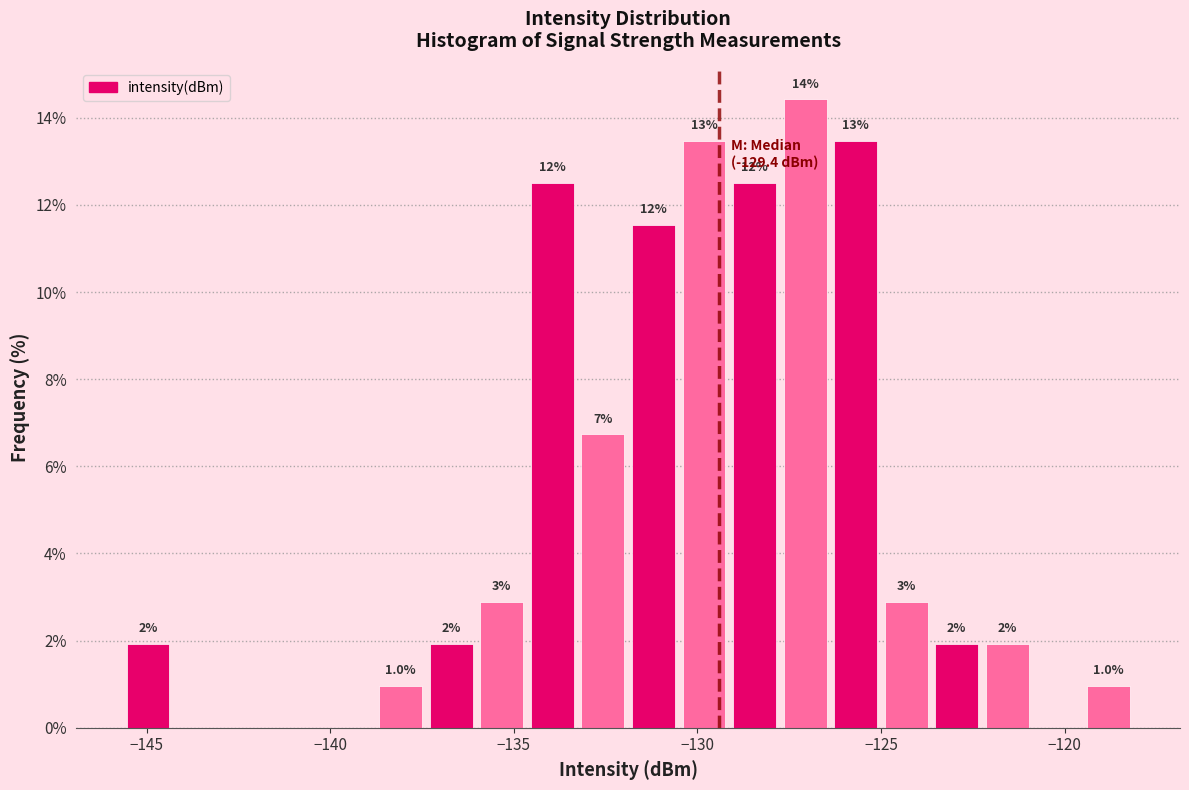

Read against the x-axis, roughly where is the centre of the tallest bar?

-127.0